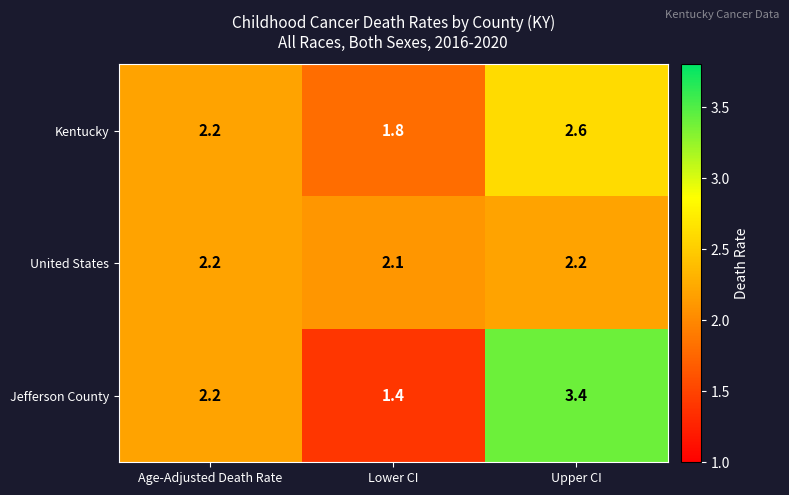

Which label corresponds to the largest value in the chart?

Upper CI